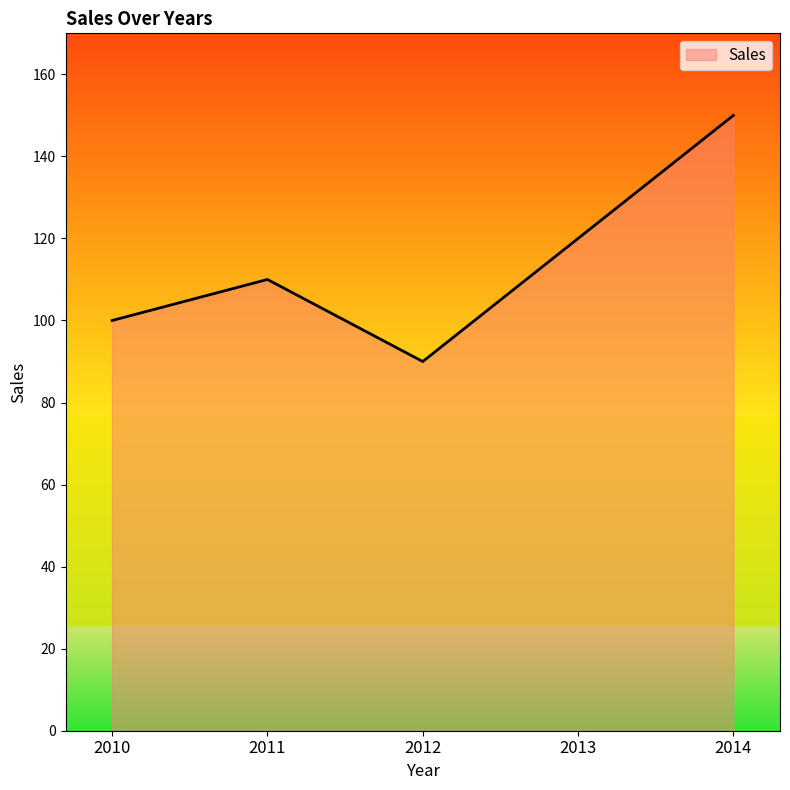

How many interior local peaks (higher than both neighbors) does the data have?

1